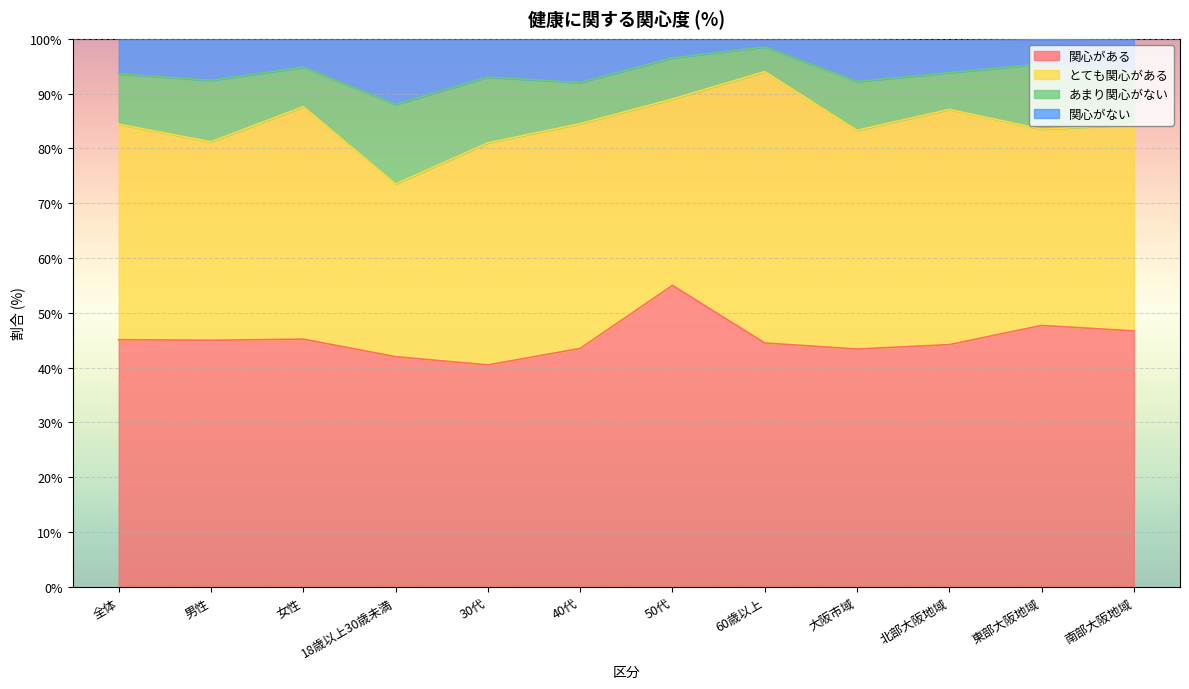

Is it true that 関心がある equals 45.1 at 全体?

True